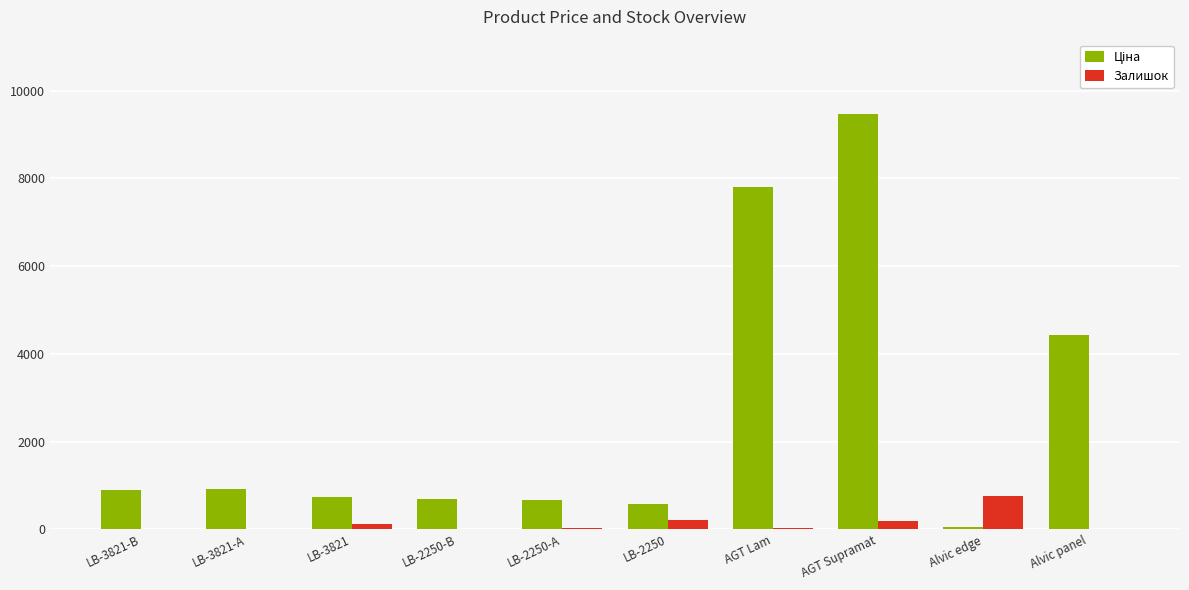

What is the difference between the Залишок values at LB-2250-В and LB-3821?

105.0